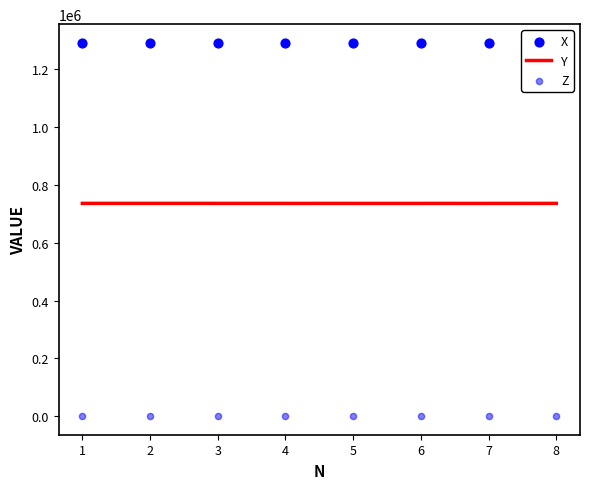

Which series has the largest total across all categories?

X